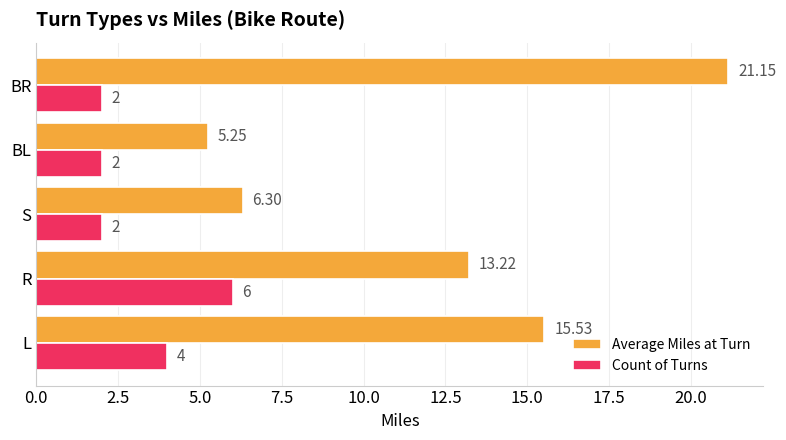

What is the average value of the Count of Turns series?

3.2